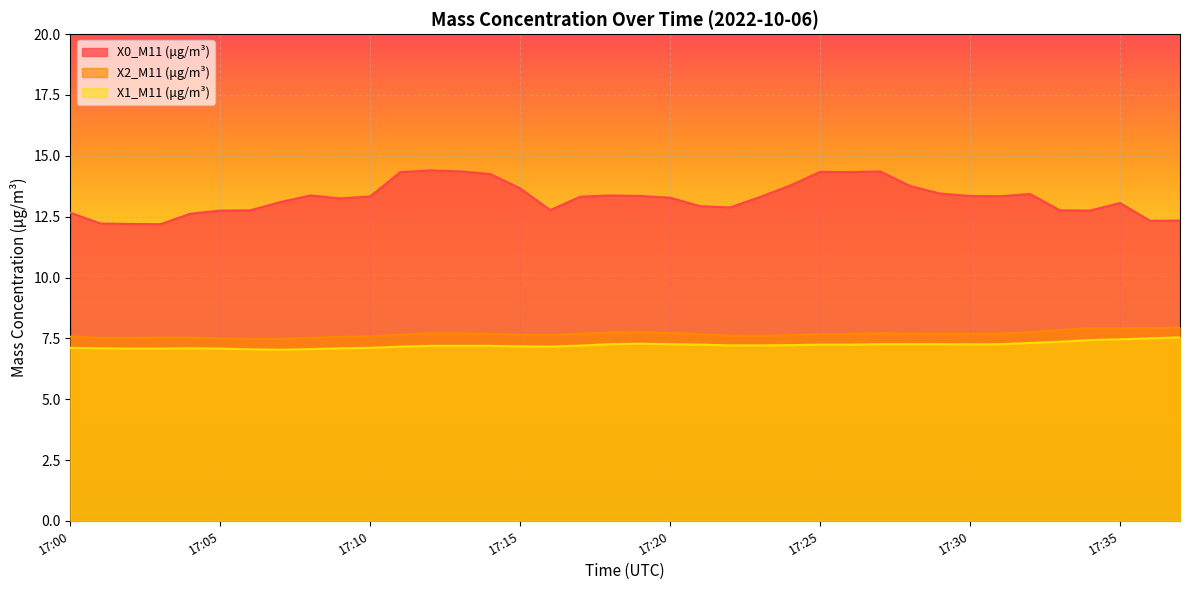

True or false: X1_M11 (μg/m³) and X2_M11 (μg/m³) intersect in this chart.

False